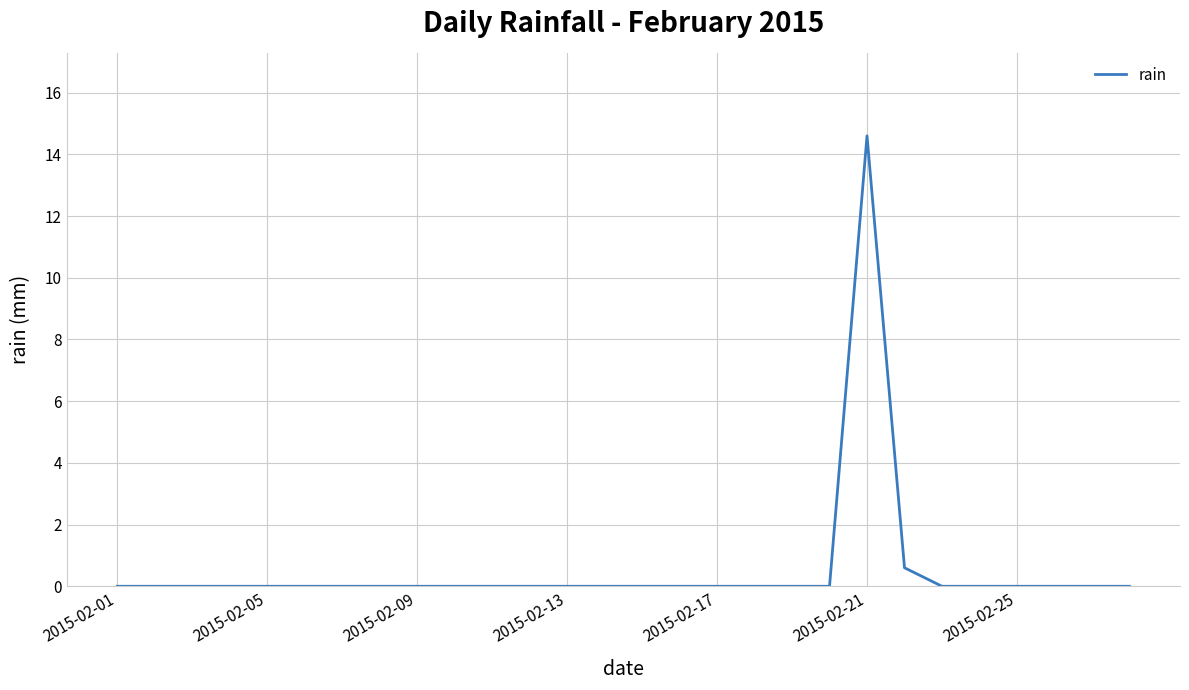

What is the maximum value shown in the chart?

14.6